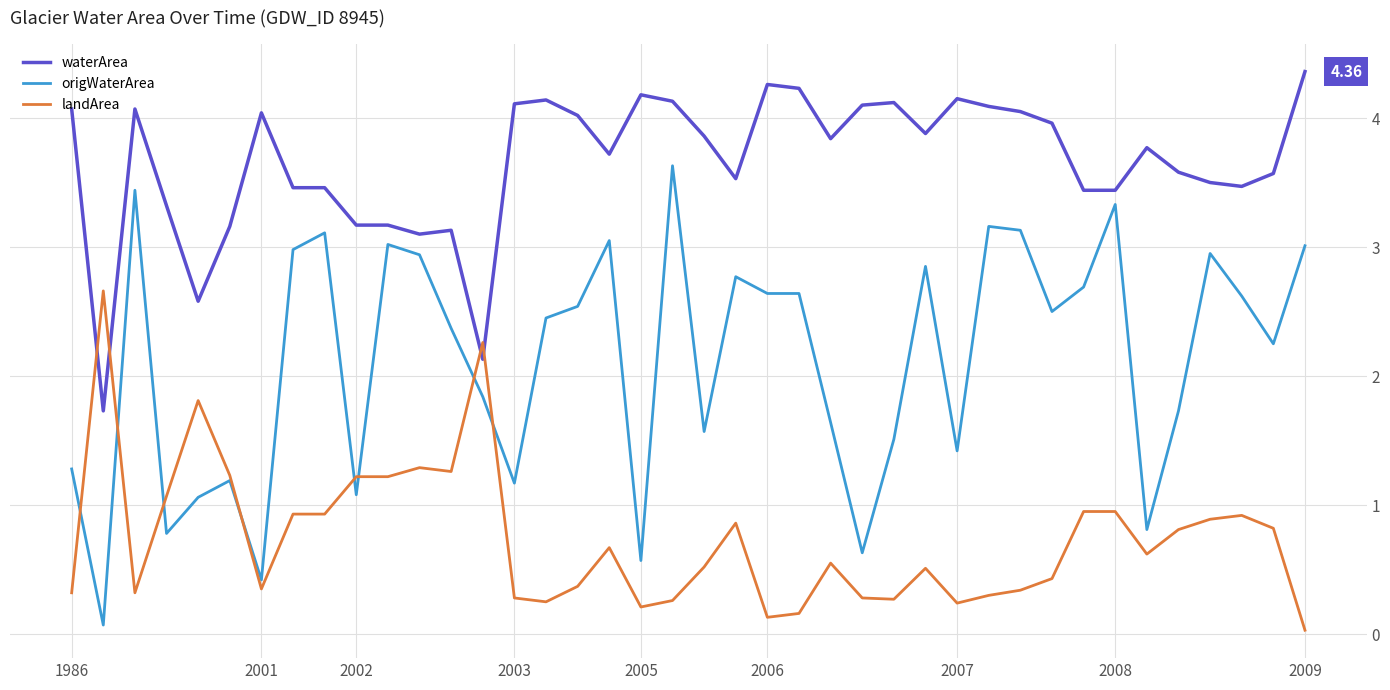

Does the chart have visible grid lines?

Yes